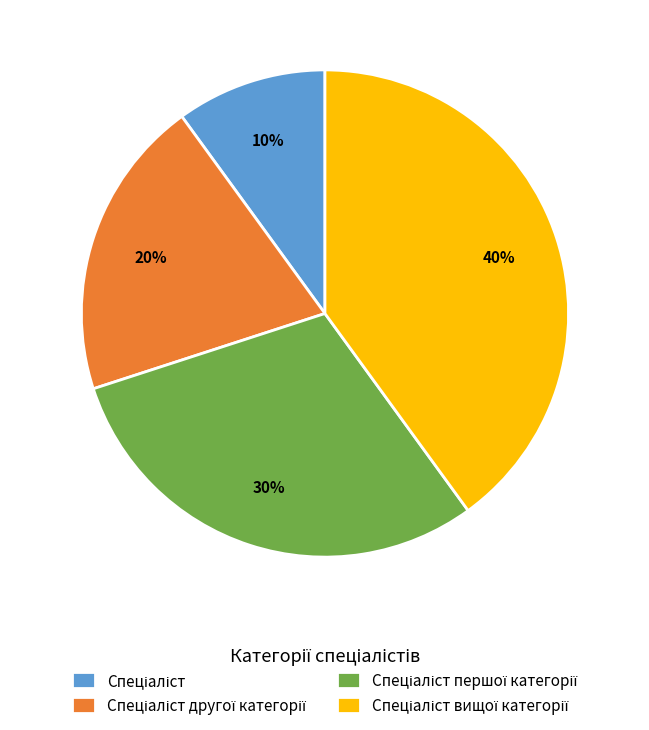

To the nearest percent, what is the difference between the largest and smallest slice percentages?

30%